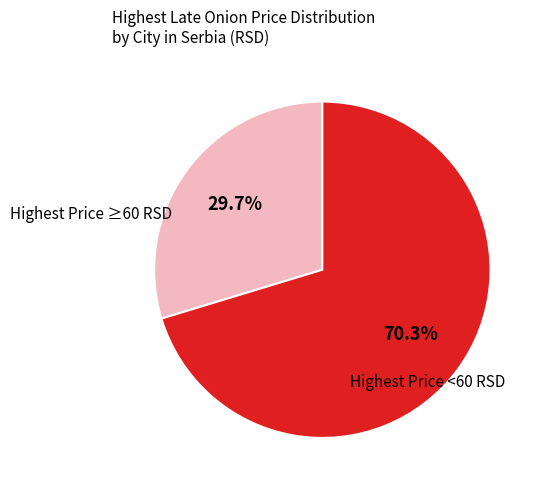

Does any single category account for the majority?

Yes